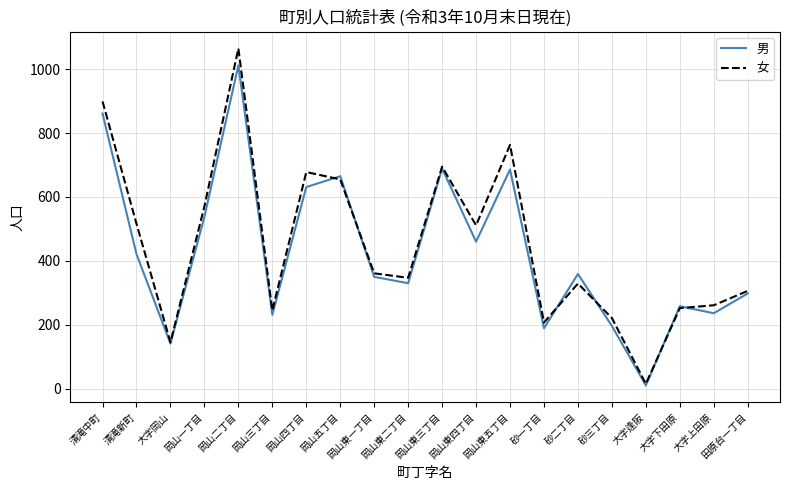

Read the 男 value at 岡山東一丁目.

350